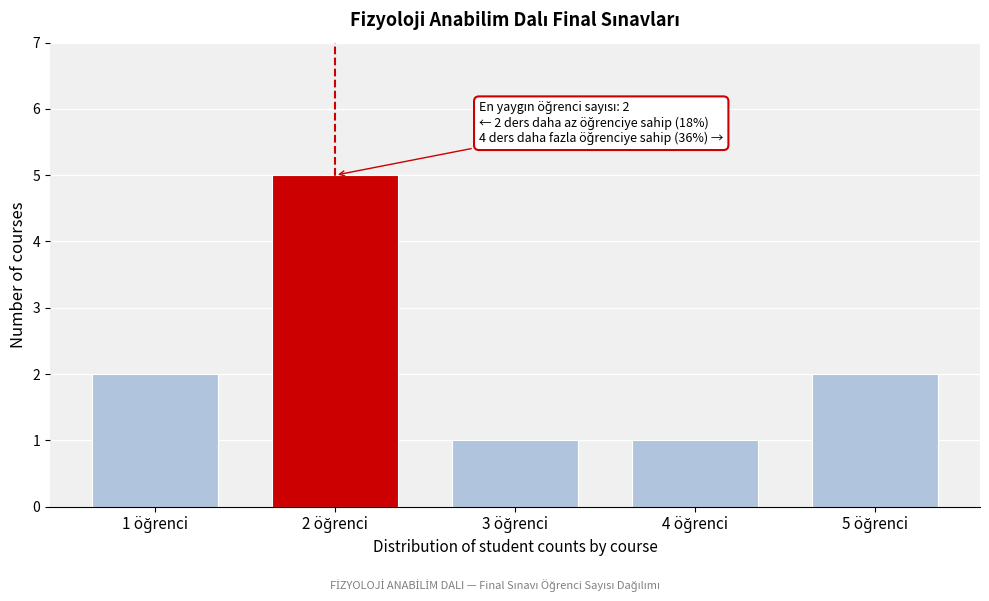

Reading left to right, transcribe all the data shown in this chart.

2	5	1	1	2